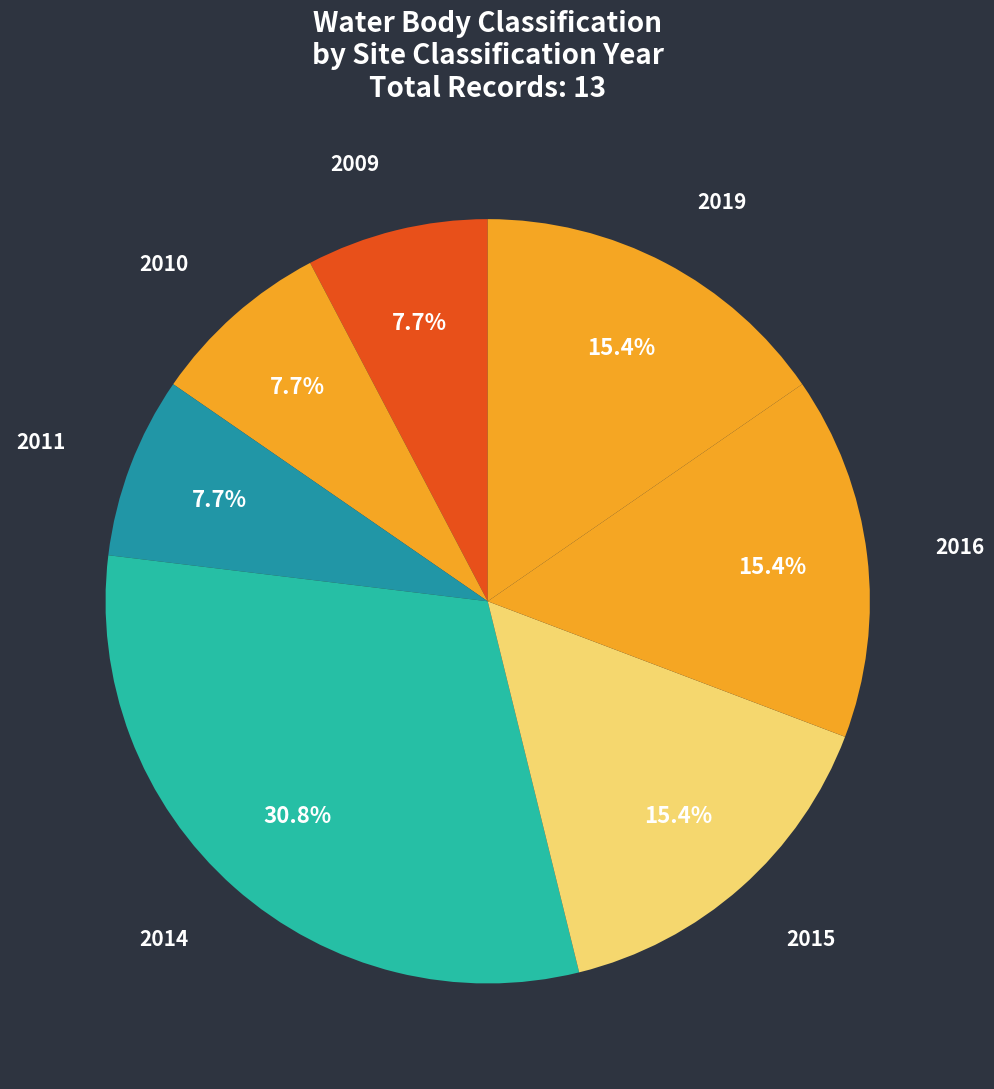

To the nearest percent, what is the difference between the 2009 and 2014 slice percentages?

23%